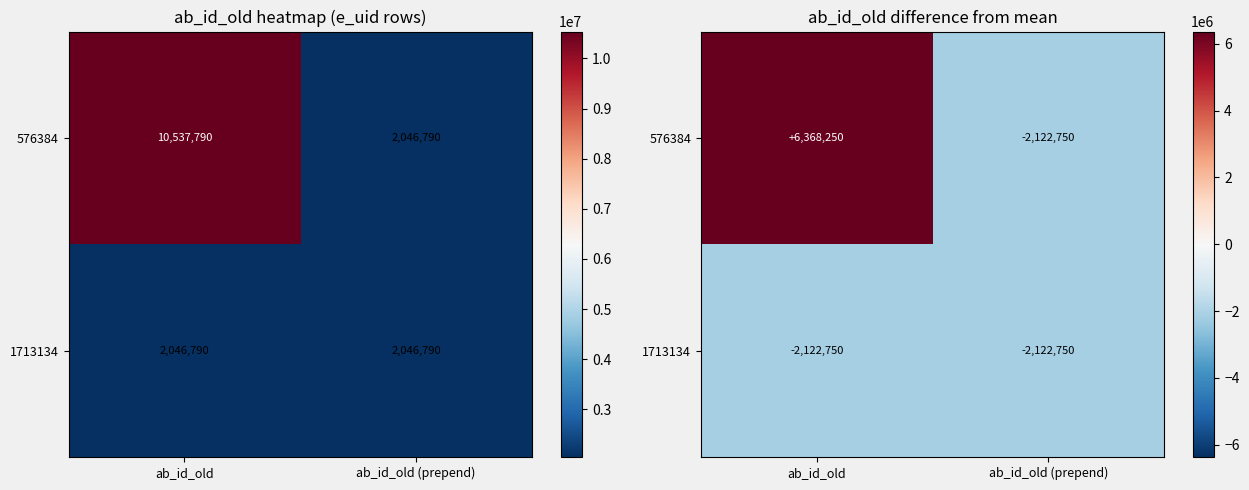

At how many categories does at least one series exceed 5351494?

1